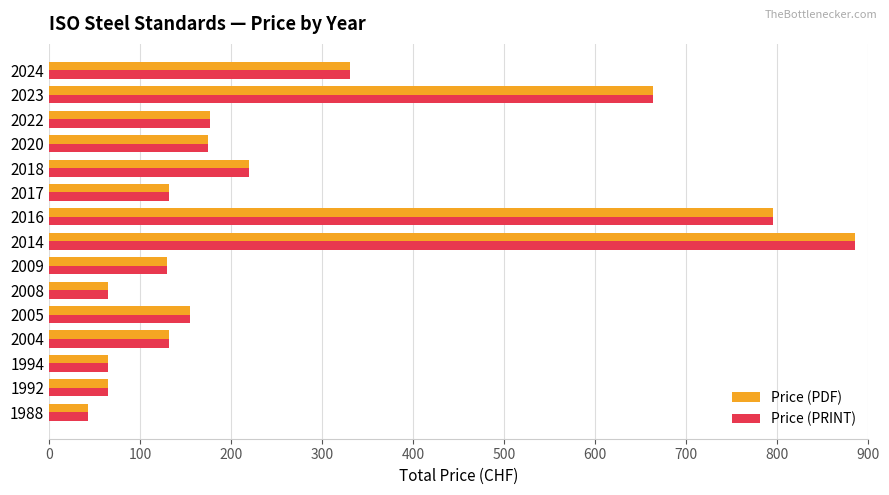

How many data points in Price (PRINT) are less than 155?

7